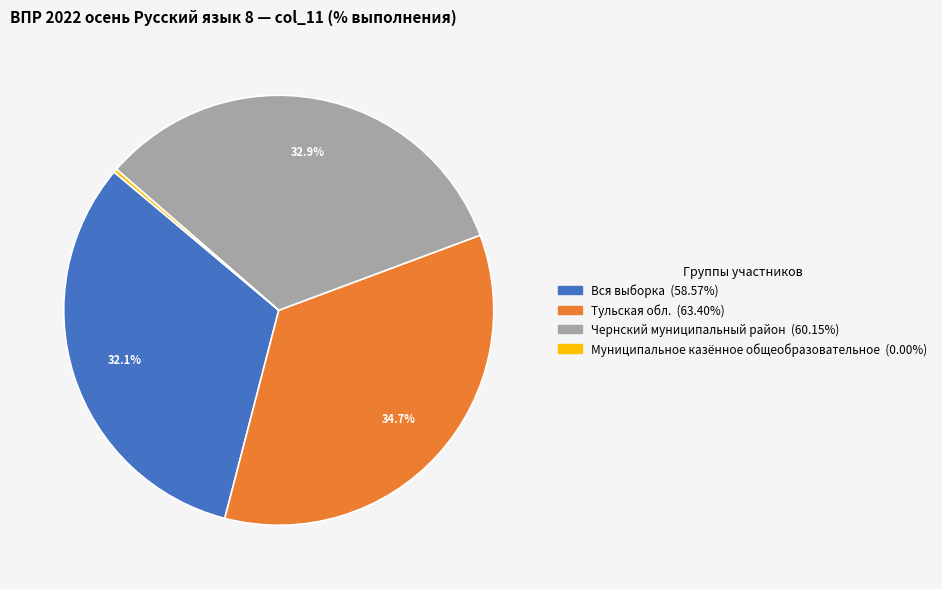

Is the sum of Чернский муниципальный район and Вся выборка greater than half?

Yes